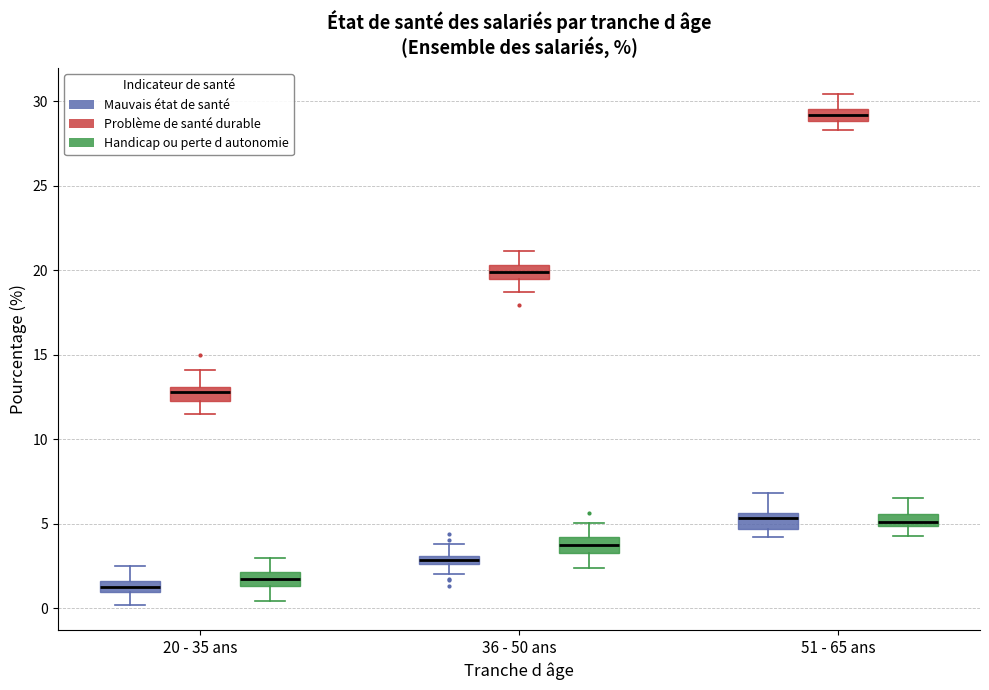

Where is the upper edge of the box for 20 - 35 ans (Handicap ou perte d autonomie) on the y-axis? The values are not printed on the chart, so give them approximately, as read against the axis.

2.0